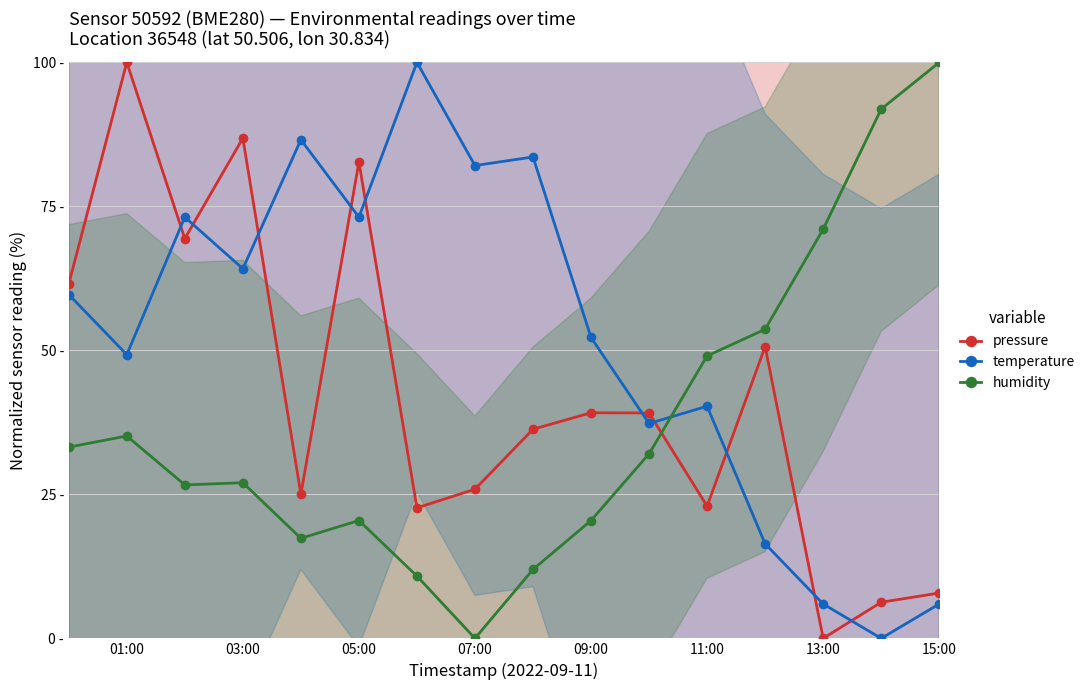

True or false: humidity and temperature intersect in this chart.

True